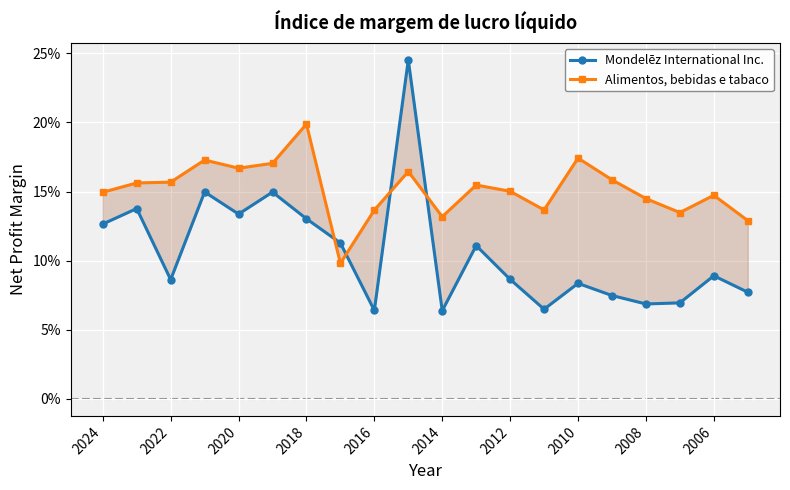

Which series ends up on top after the final intersection of Mondelēz International Inc. and Alimentos, bebidas e tabaco?

Alimentos, bebidas e tabaco